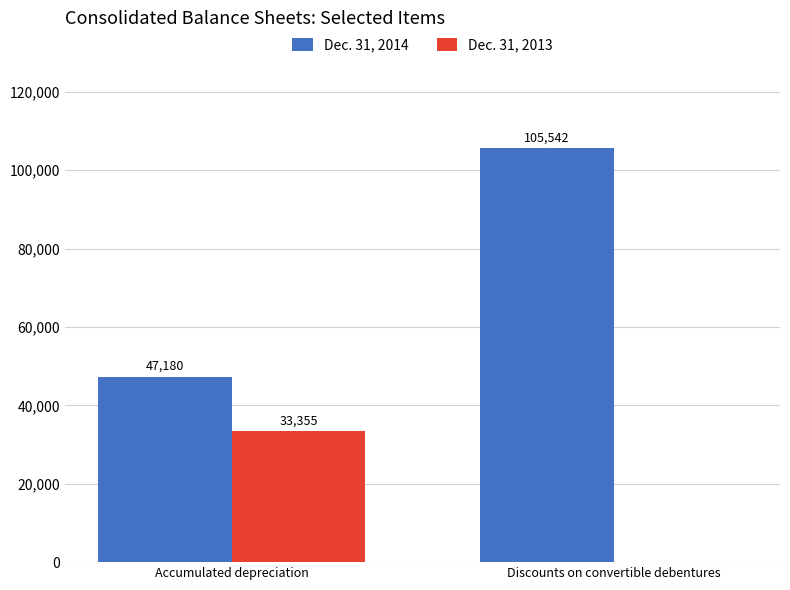

At which label is Dec. 31, 2013 closest to 16677?

Discounts on convertible debentures